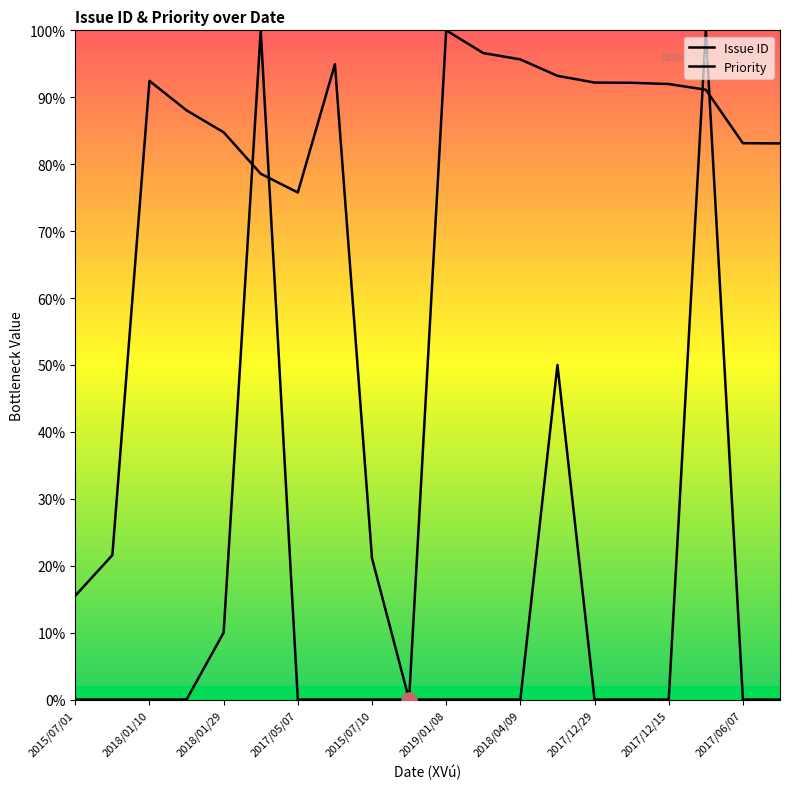

Which series has the widest spread of Y values?

Issue ID